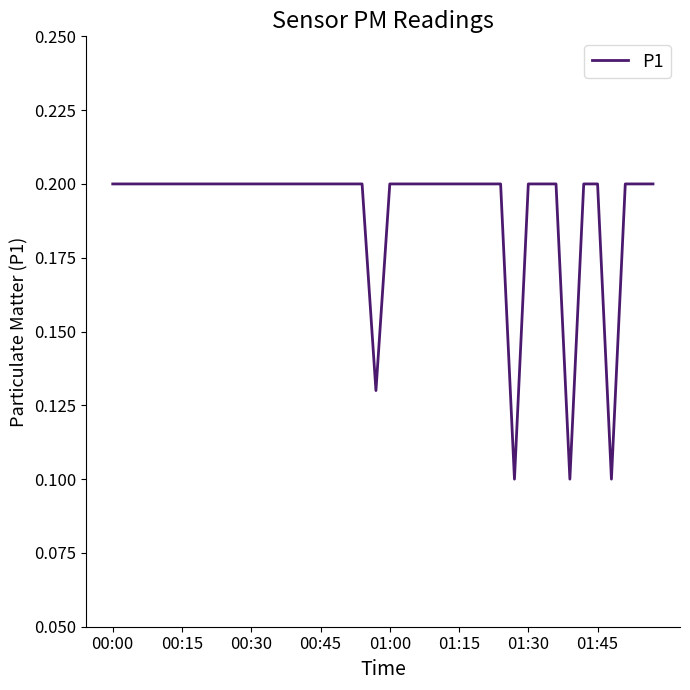

How many lines are shown in the chart?

1